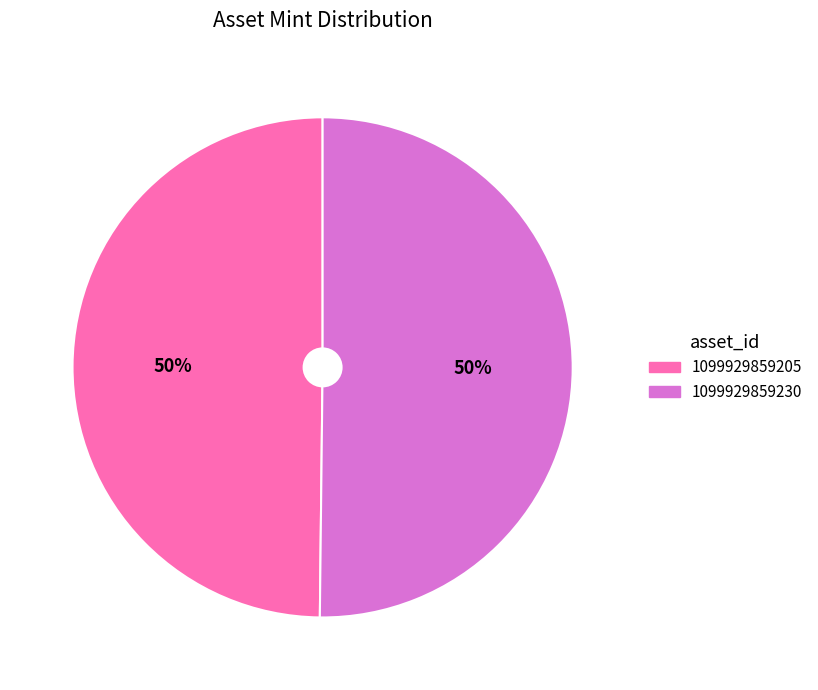

Approximately how many times larger is the value at 1099929859230 compared to 1099929859205?

1.0